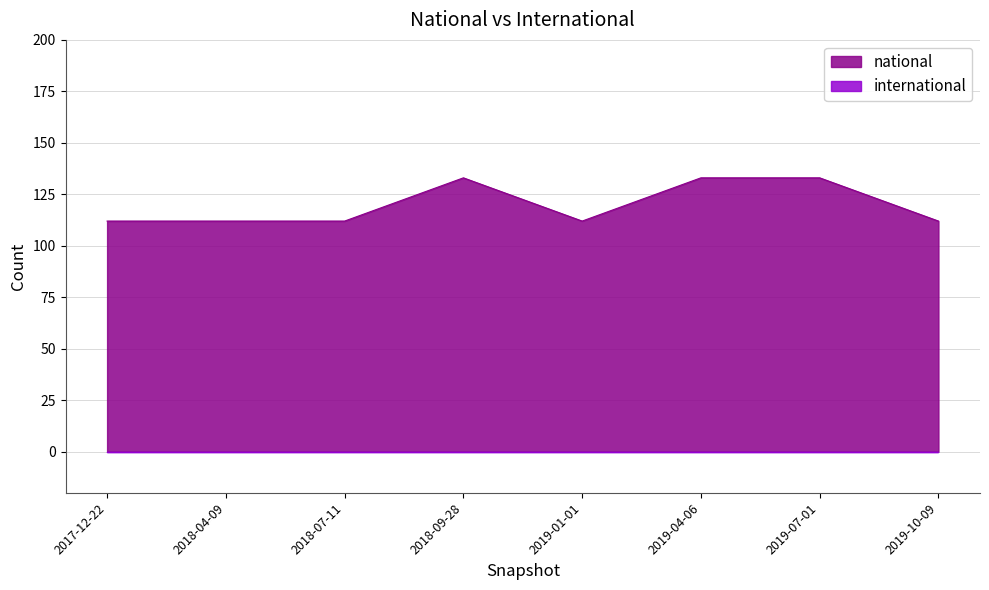

What is the difference between the maximum and minimum values?

21